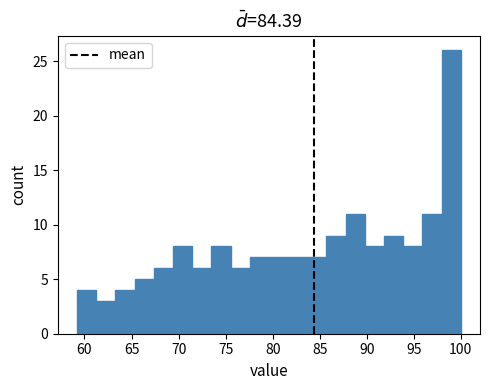

Reading left to right, transcribe this chart: for each bar, give the range it covers on the x-axis and its height. Neither the bar edges nor the heights are printed on the chart, so give them approximately, as read against the axes.

59.0 to 61.0: 4
61.0 to 63.5: 3
63.5 to 65.5: 4
65.5 to 67.5: 5
67.5 to 69.5: 6
69.5 to 71.5: 8
71.5 to 73.5: 6
73.5 to 75.5: 8
75.5 to 77.5: 6
77.5 to 79.5: 7
79.5 to 81.5: 7
81.5 to 83.5: 7
83.5 to 85.5: 7
85.5 to 88.0: 9
88.0 to 90.0: 11
90.0 to 92.0: 8
92.0 to 94.0: 9
94.0 to 96.0: 8
96.0 to 98.0: 11
98.0 to 100.0: 26